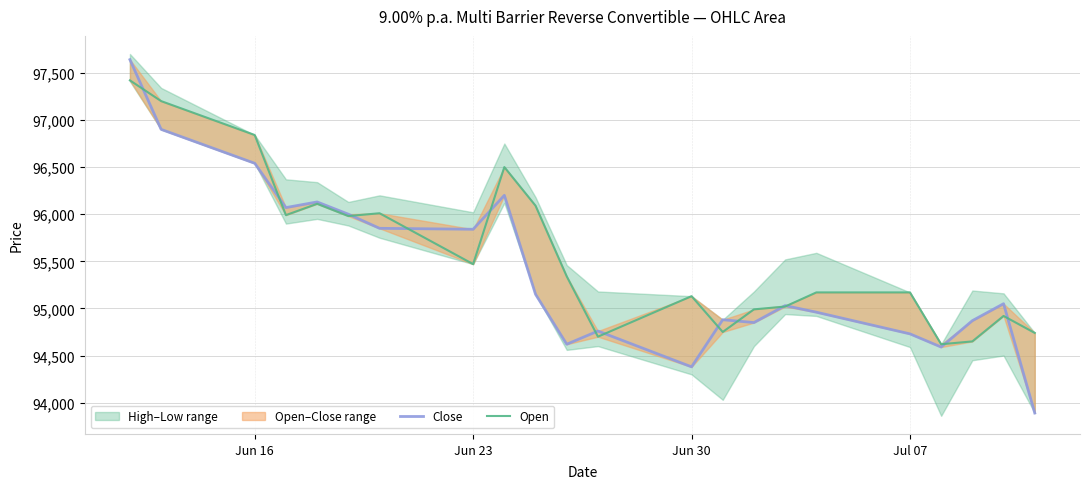

What is the maximum value for Open?

97420